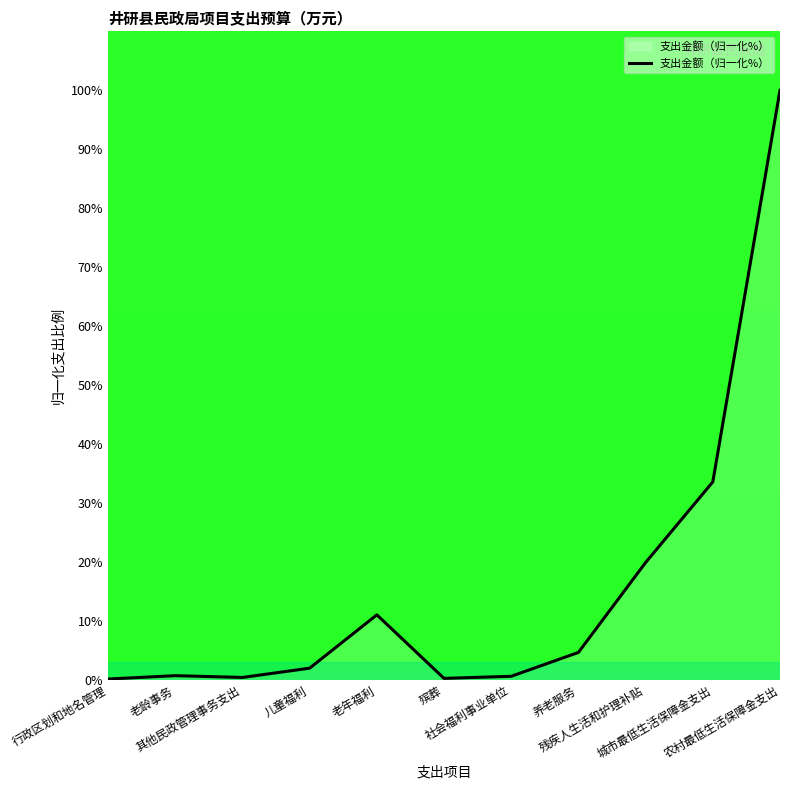

What value does the data have at 其他民政管理事务支出?

0.4